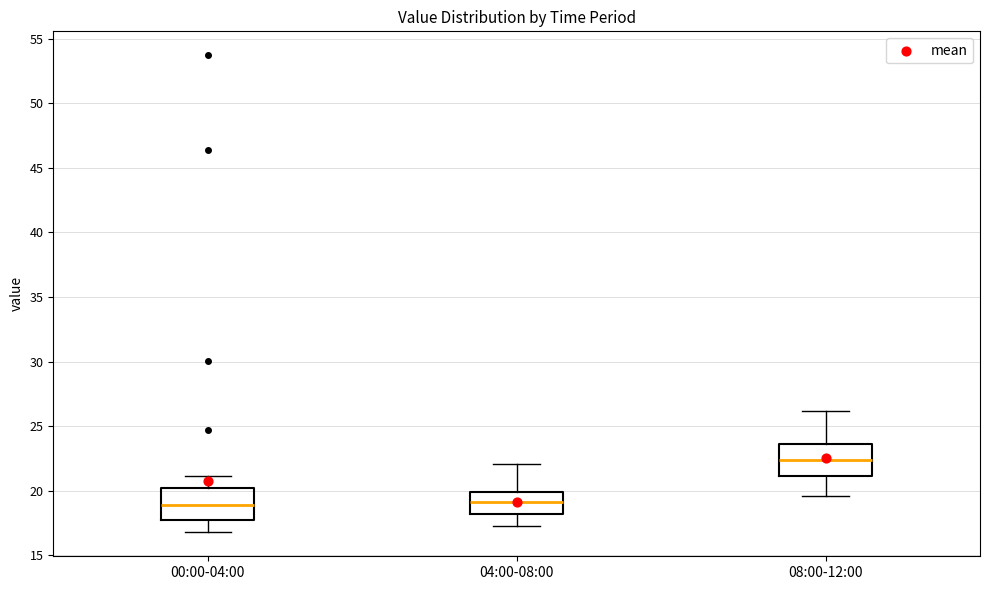

Reading left to right, read every box against the y-axis: the position of its median line, the range the box covers, and the ends of its whiskers. The values are not printed on the chart, so give them approximately, as read against the axis.

00:00-04:00: median 19.0, box 17.5 to 20.0, whiskers 17.0 to 21.0
04:00-08:00: median 19.0, box 18.0 to 20.0, whiskers 17.5 to 22.0
08:00-12:00: median 22.5, box 21.0 to 23.5, whiskers 19.5 to 26.0